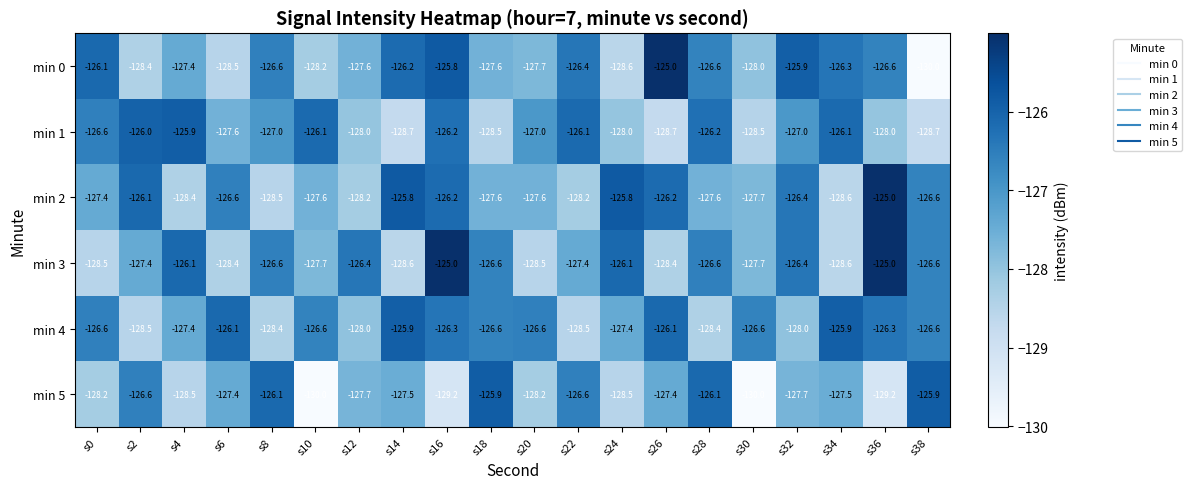

At how many categories does at least one series exceed -128?

20